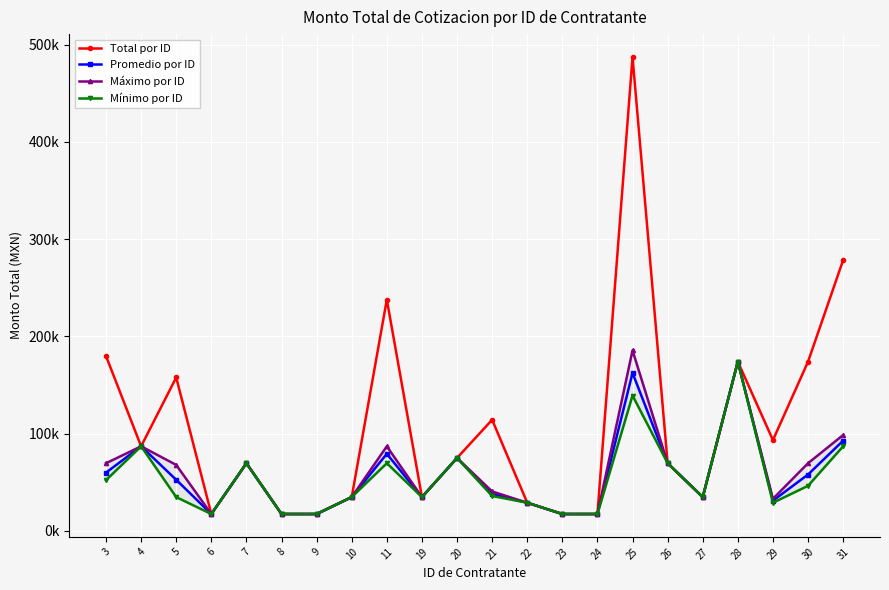

What is the lowest value of the Promedio por ID series?

17400.0